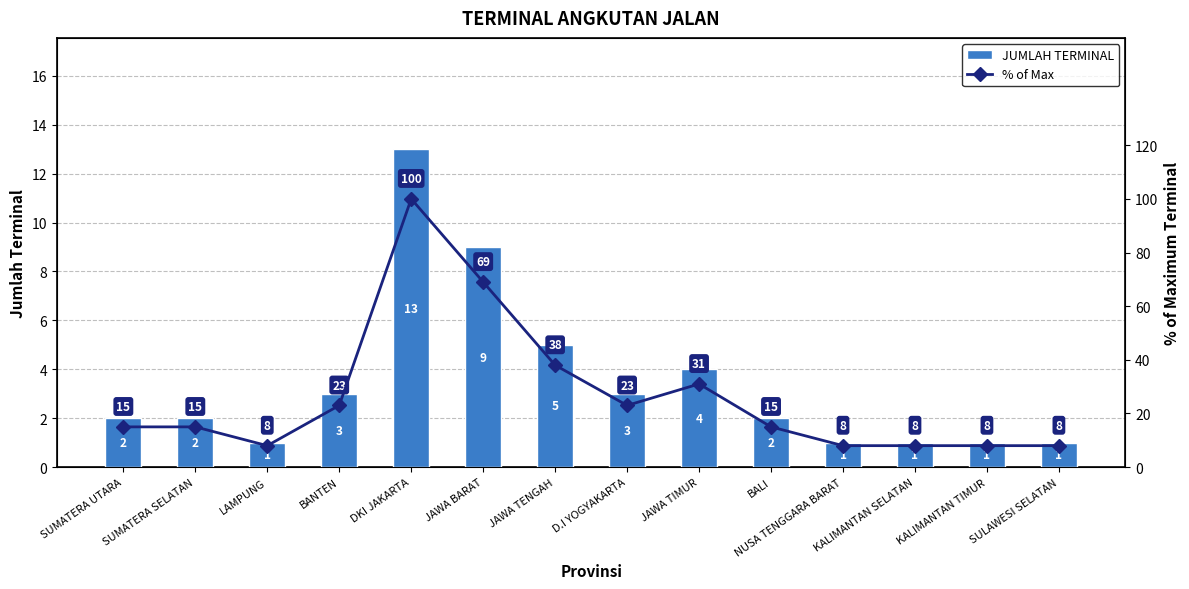

Which series has the largest total across all categories?

% of Max